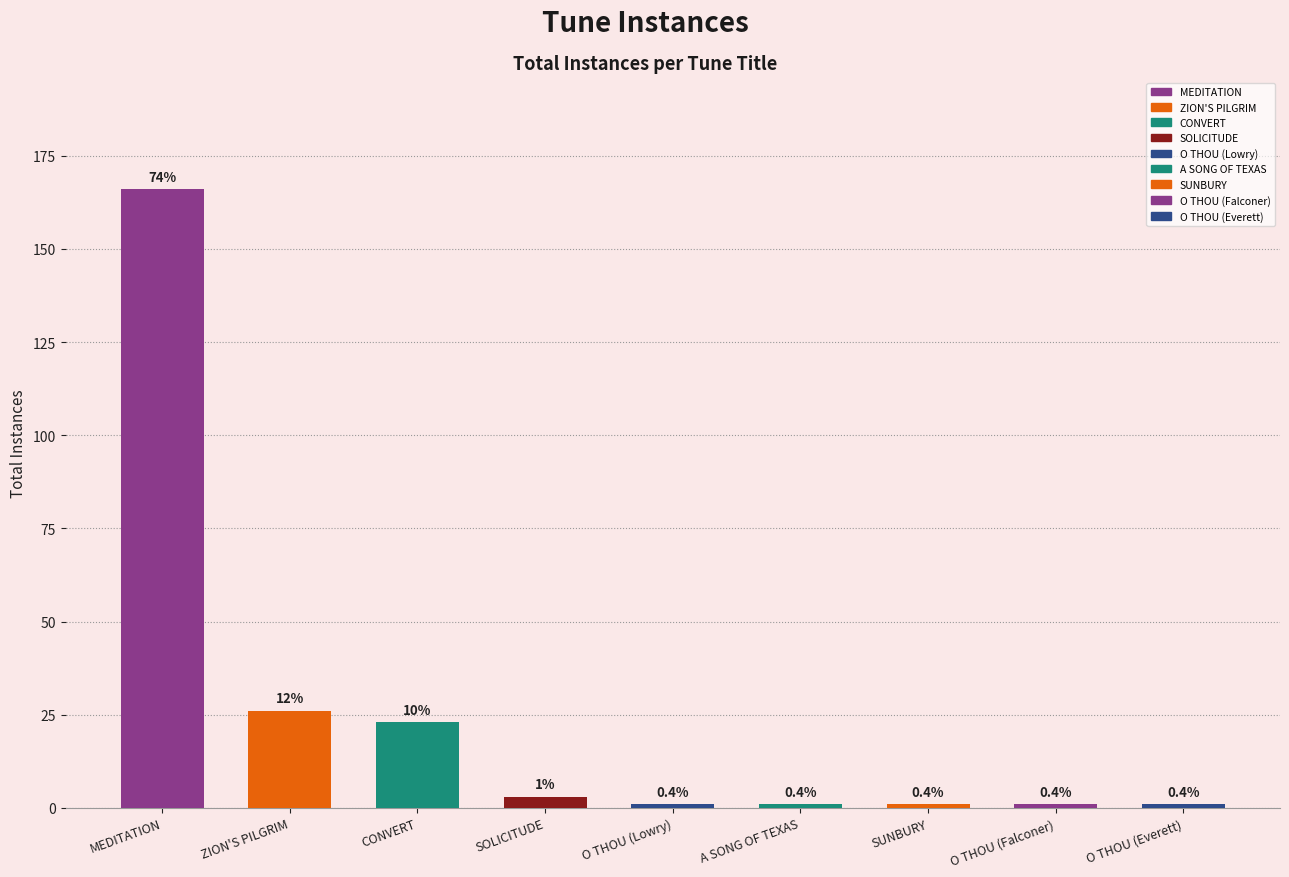

The chart shows a value of 1 at O THOU (Everett). True or false?

True